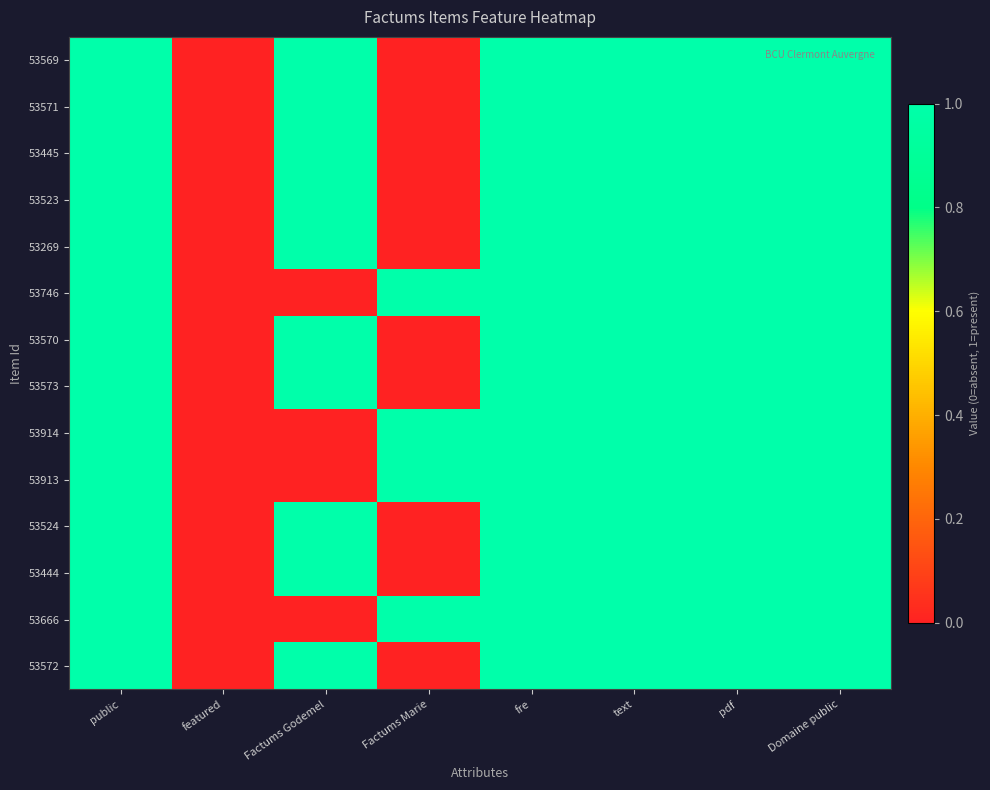

What is the difference between the highest and lowest values at Factums Godemel?

1